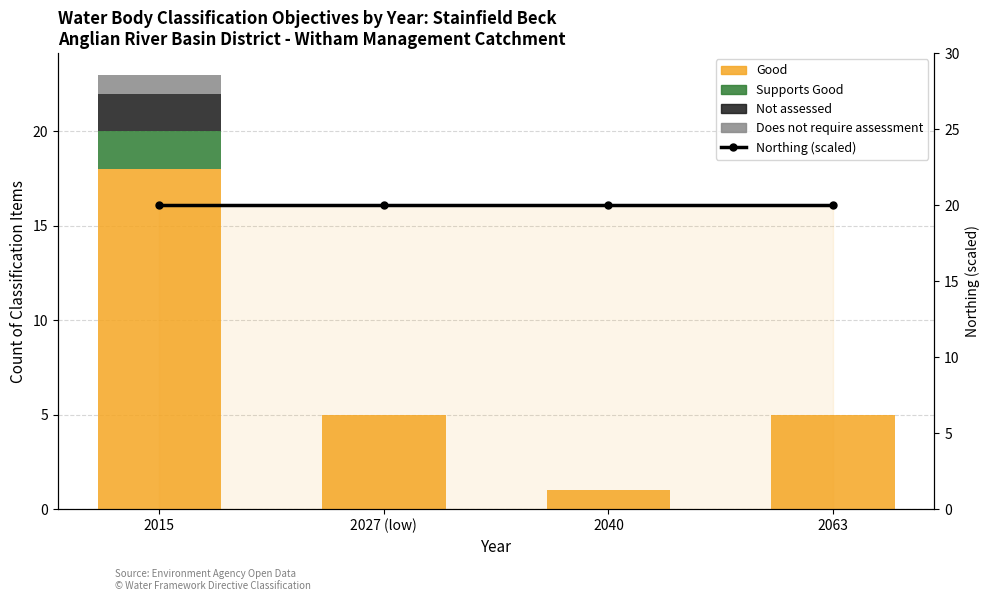

Is the value of Not assessed at 2015 greater than the value of Good at 2063?

No